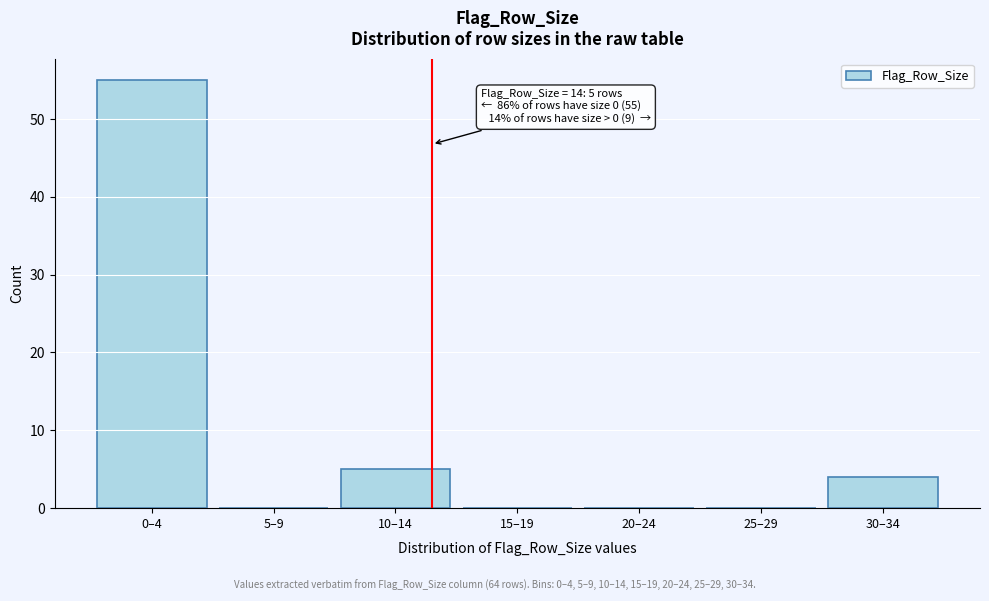

Reading left to right, list all the values displayed in this chart.

0–4=55	5–9=0	10–14=5	15–19=0	20–24=0	25–29=0	30–34=4